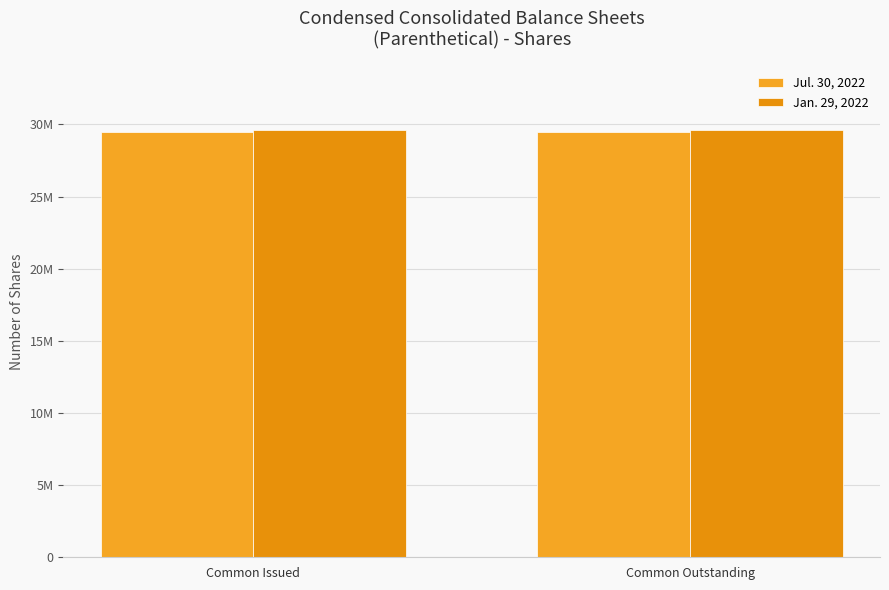

List the series in order of their overall mean, lowest first.

Jul. 30, 2022, Jan. 29, 2022